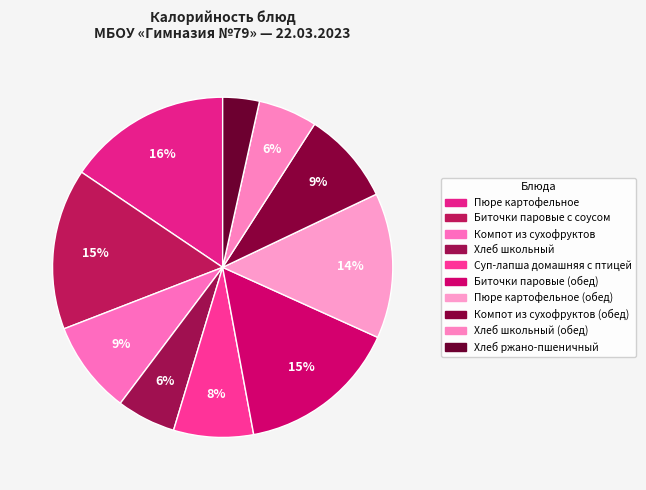

Is it true that Биточки паровые (обед) is 15% of the pie?

True